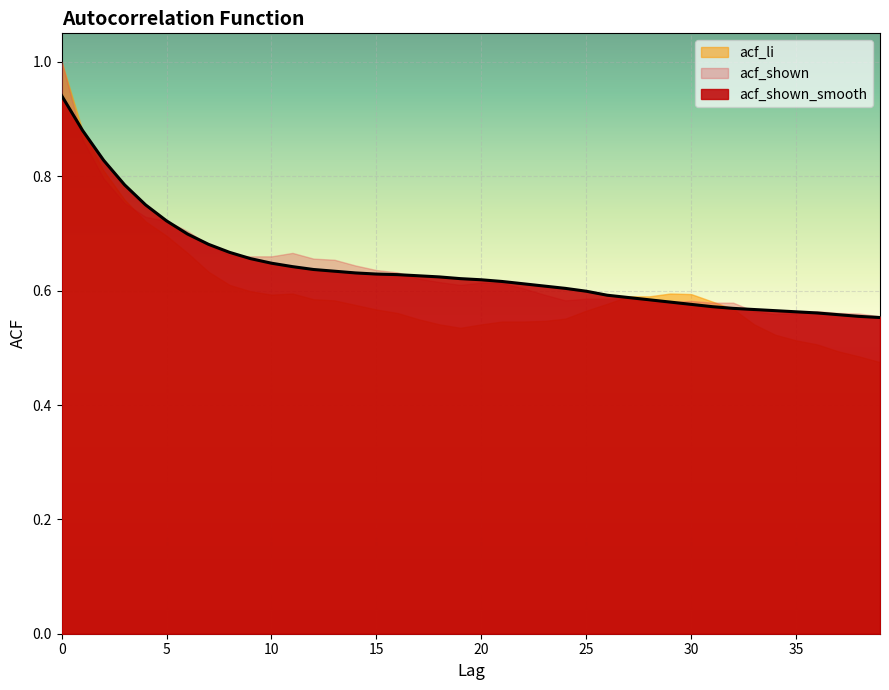

Where is the first local minimum for acf_li?

10